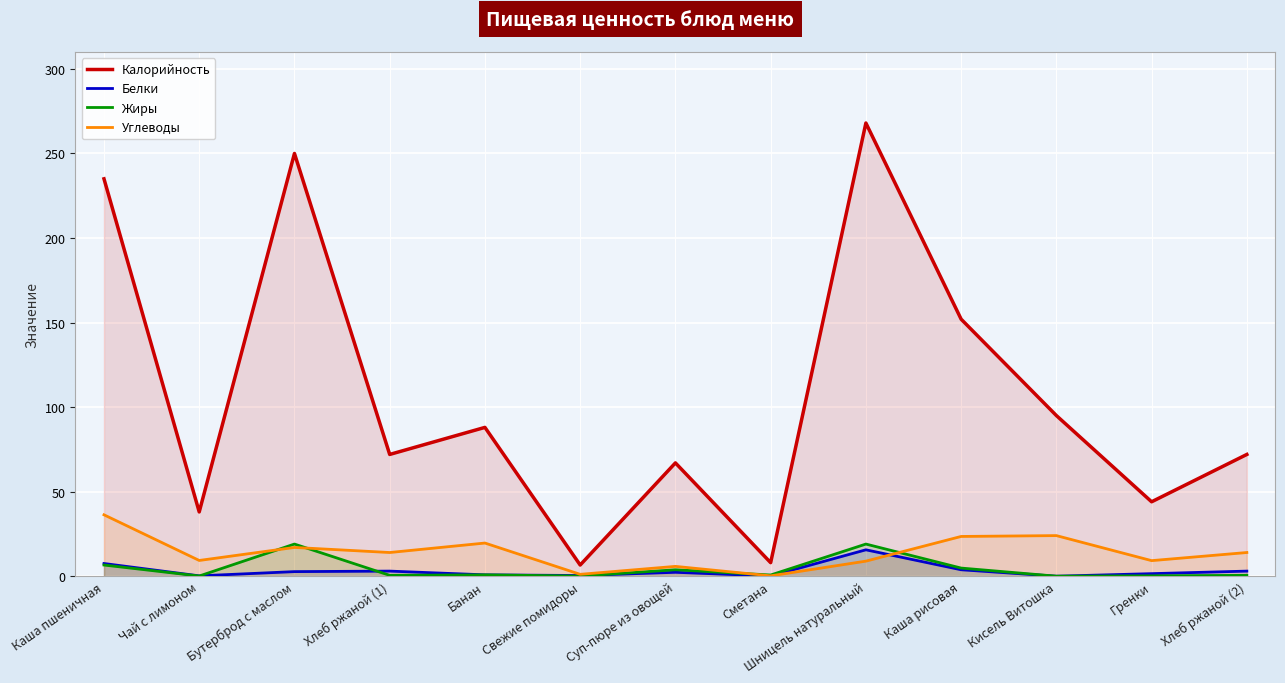

Does the chart display data point markers on the line(s)?

No